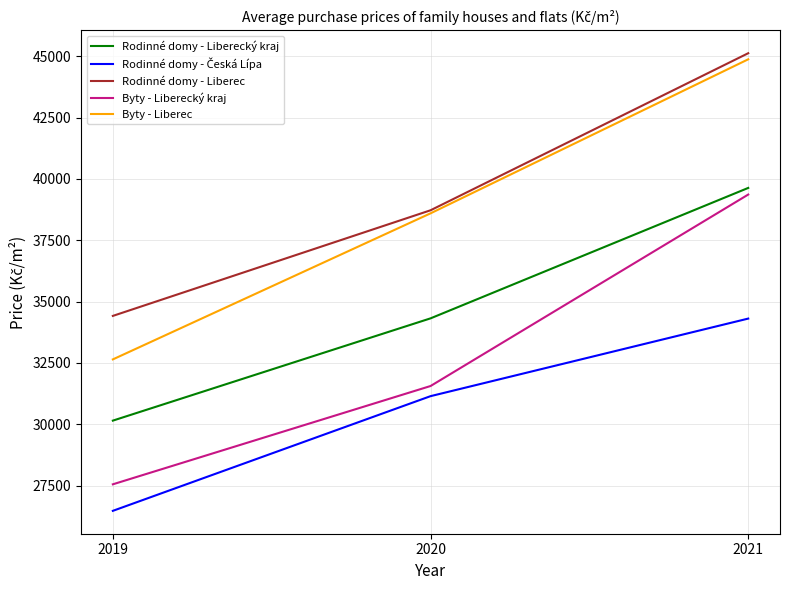

What is the sum of the Rodinné domy - Liberec values at 2020 and 2019?

73136